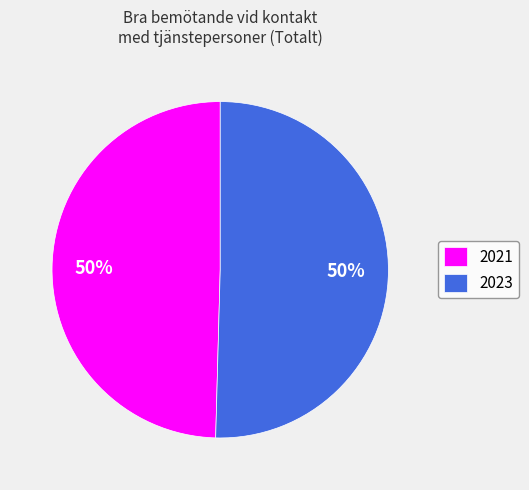

Is it true that 2021 is 64% of the pie?

False